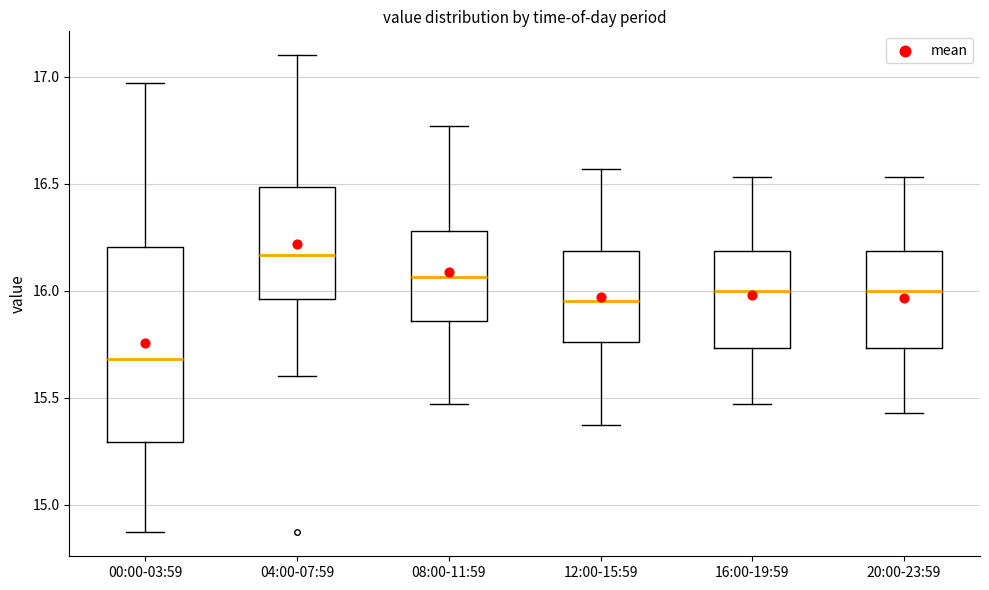

Which box's median line is the highest?

04:00-07:59